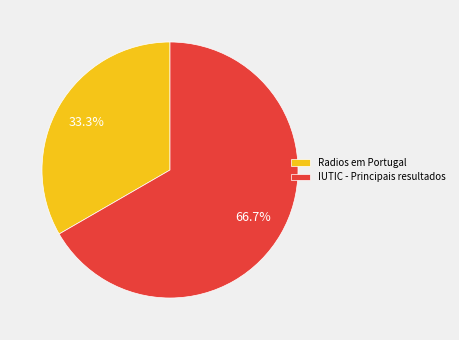

To the nearest percent, what is the difference between the IUTIC - Principais resultados and Radios em Portugal slice percentages?

33%